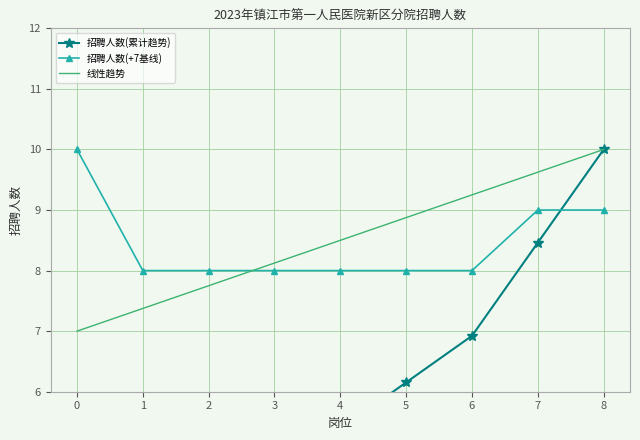

Between which two adjacent categories do 招聘人数(+7基线) and 线性趋势 first intersect?

2 and 3